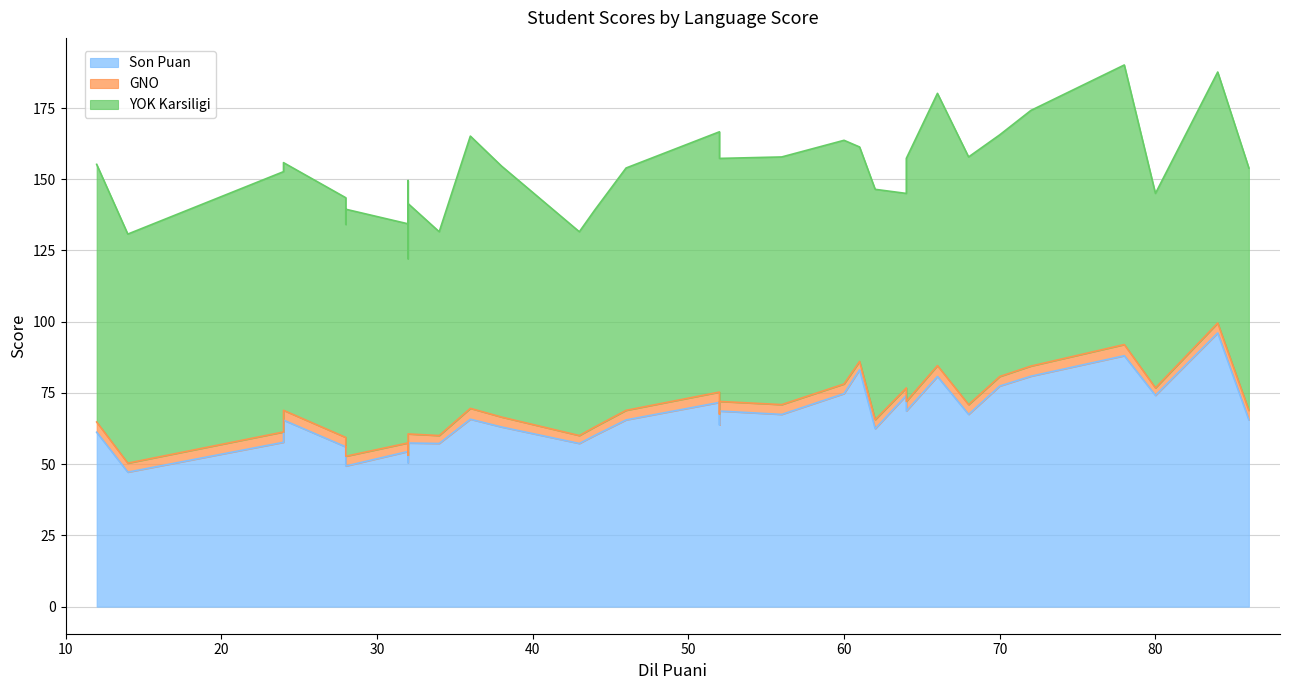

What is the value of the YOK Karsiligi point at the 32nd from the left?

89.7